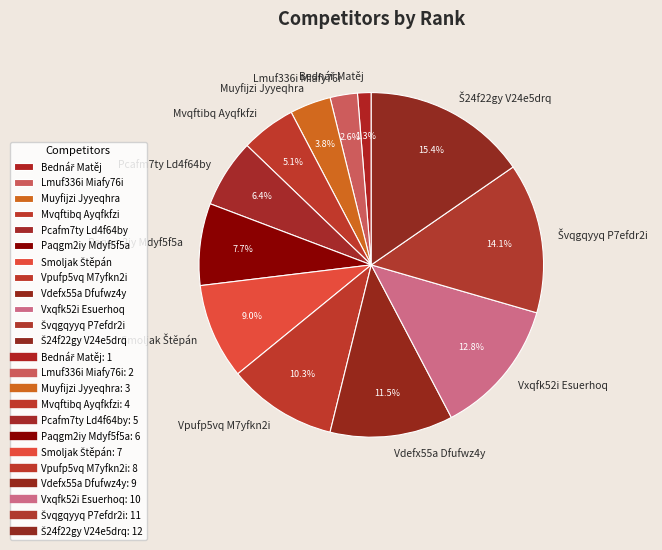

What percentage is NOT represented by Vdefx55a Dfufwz4y?

88.5%